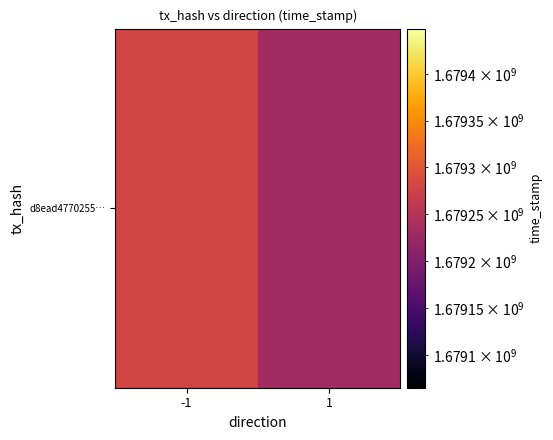

Between 1 and -1, which is larger?

-1